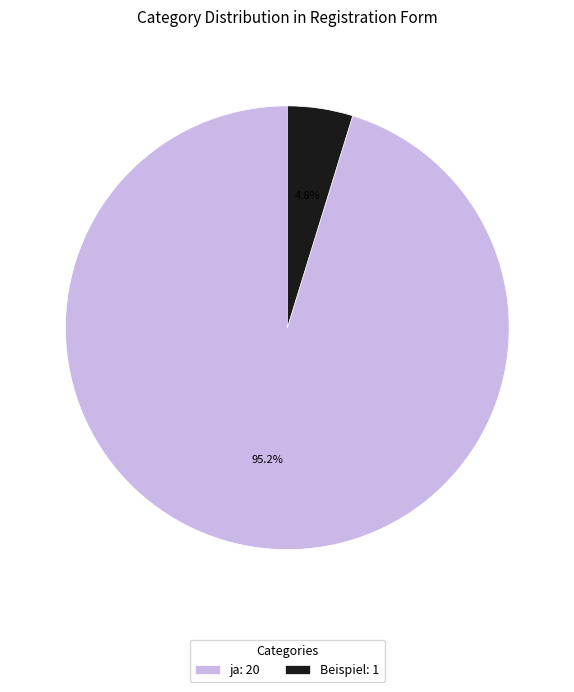

How many slices are in this pie chart?

2